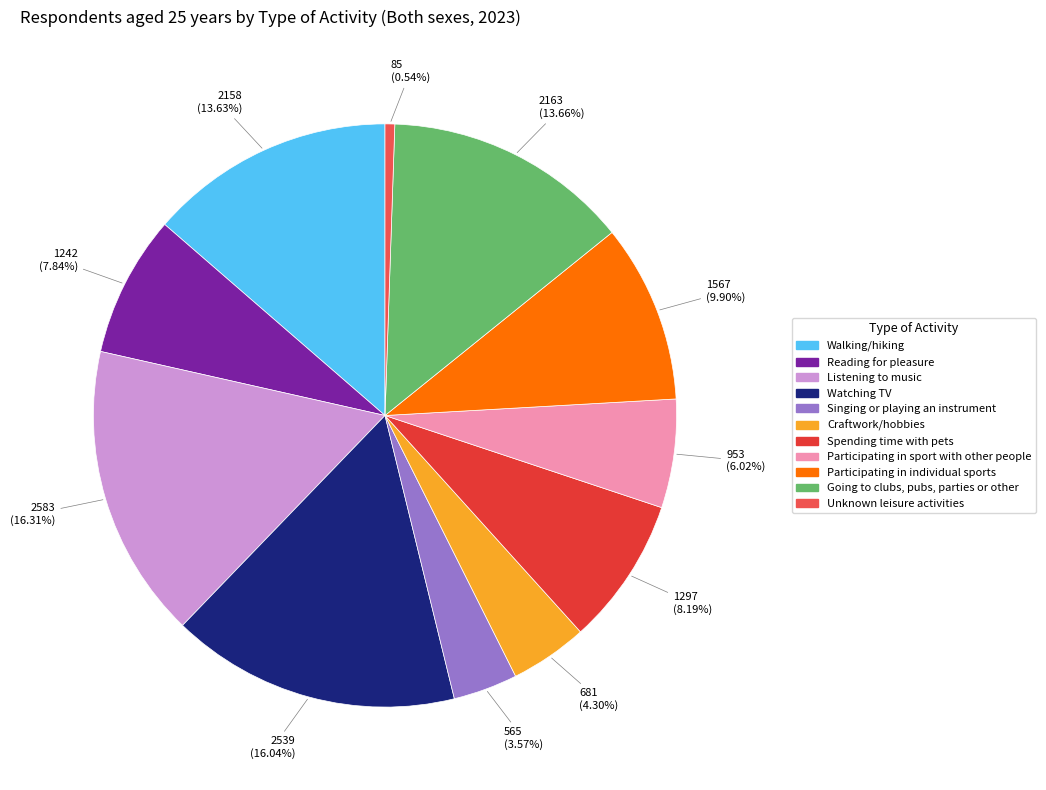

What percentage is NOT represented by Participating in individual sports?

90.1%